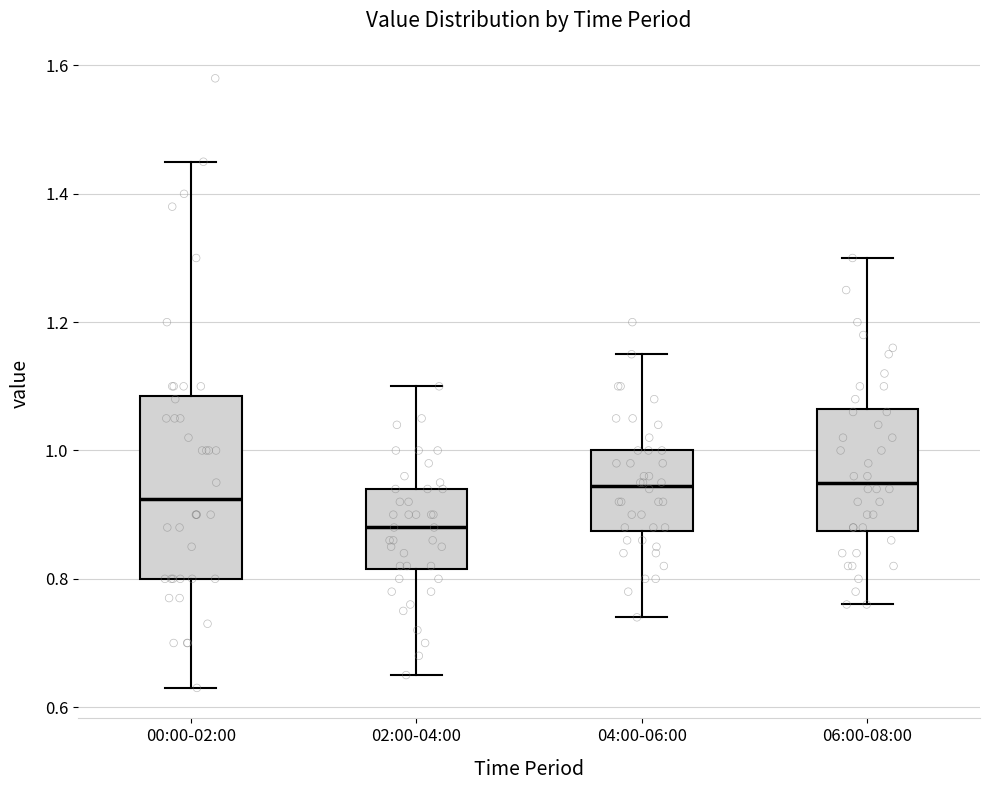

Reading left to right, read every box against the y-axis: the position of its median line, the range the box covers, and the ends of its whiskers. The values are not printed on the chart, so give them approximately, as read against the axis.

00:00-02:00: median 0.92, box 0.80 to 1.08, whiskers 0.64 to 1.46
02:00-04:00: median 0.88, box 0.82 to 0.94, whiskers 0.66 to 1.10
04:00-06:00: median 0.94, box 0.88 to 1.00, whiskers 0.74 to 1.16
06:00-08:00: median 0.96, box 0.88 to 1.06, whiskers 0.76 to 1.30